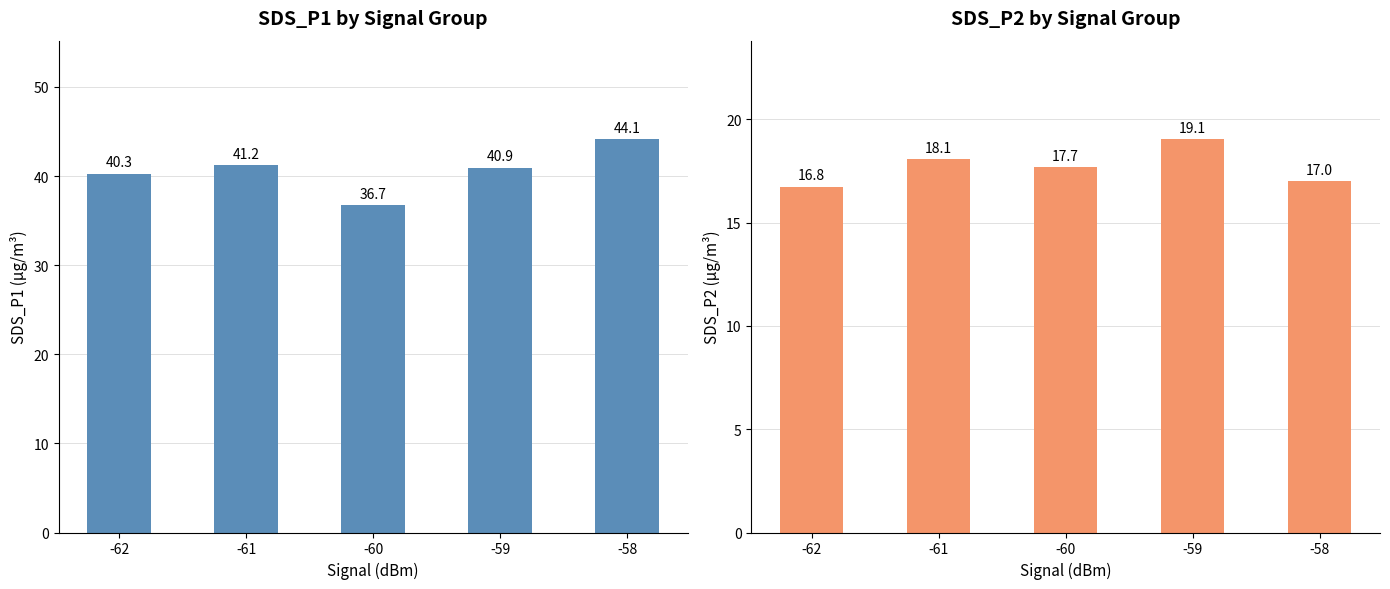

Reading left to right, list all the values displayed in this chart.

SDS_P1: 40.3	41.2	36.7	40.9	44.1
SDS_P2: 16.8	18.1	17.7	19.1	17.0